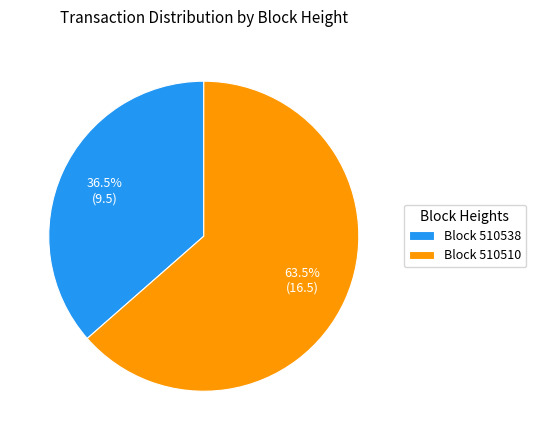

Approximately how many times larger is the value at Block 510510 compared to Block 510538?

1.7